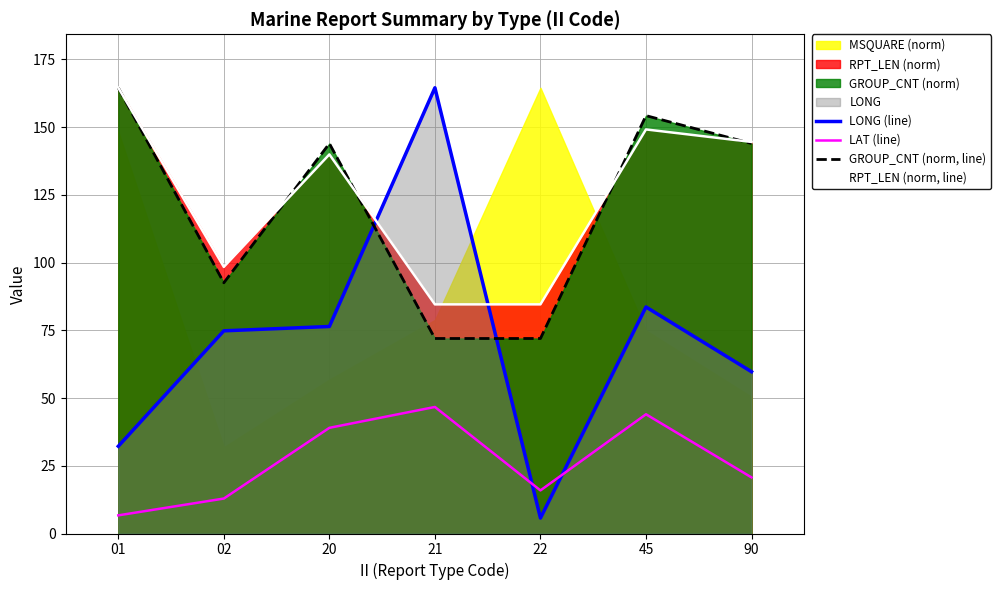

What is the average value of the GROUP_CNT (norm, line) series?

120.4